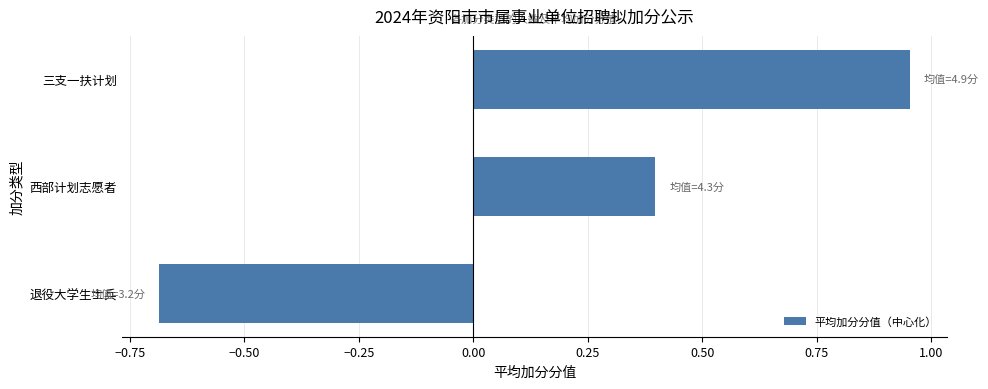

Between 三支一扶计划 and 退役大学生士兵, which is larger?

三支一扶计划